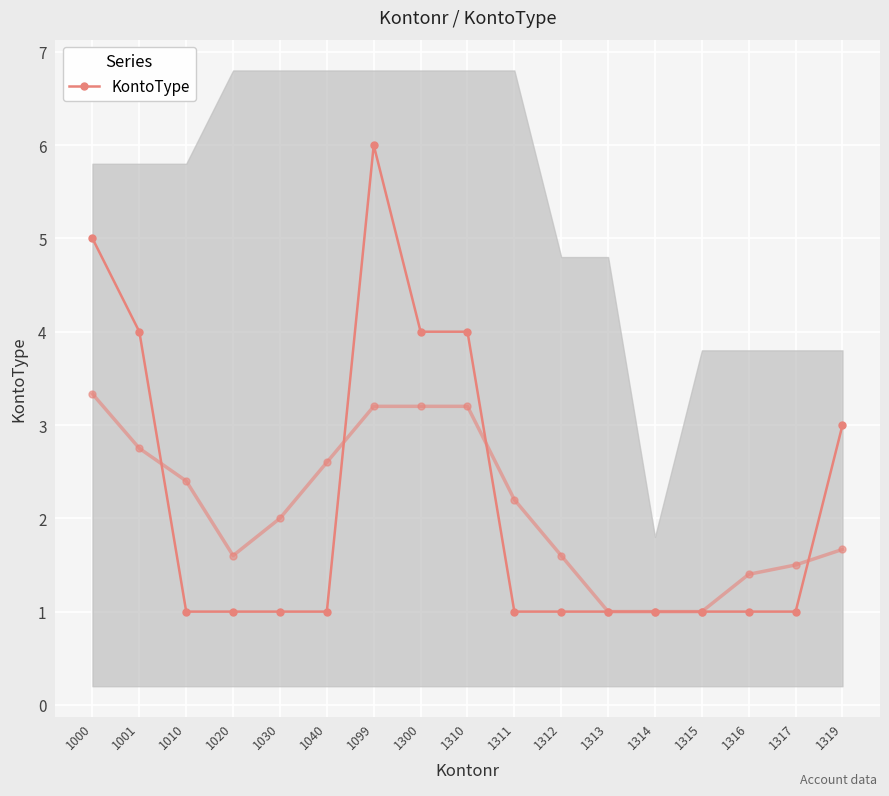

List the labels in order of value, largest first.

1099, 1000, 1001, 1300, 1310, 1319, 1010, 1020, 1030, 1040, 1311, 1312, 1313, 1314, 1315, 1316, 1317